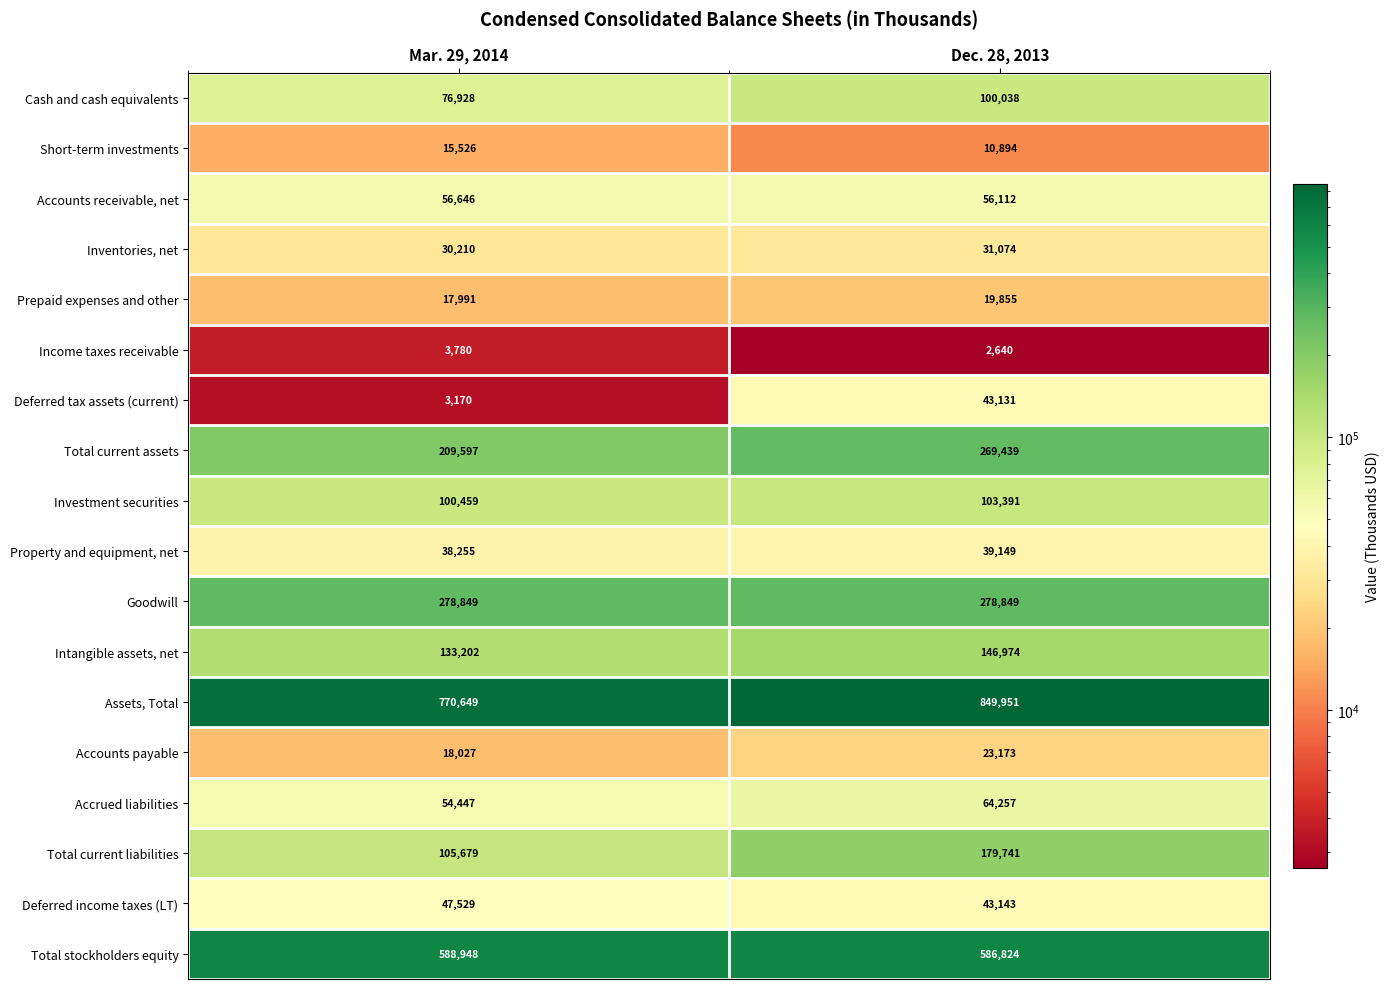

The value of Accounts receivable, net at Dec. 28, 2013 is 78687. True or false?

False